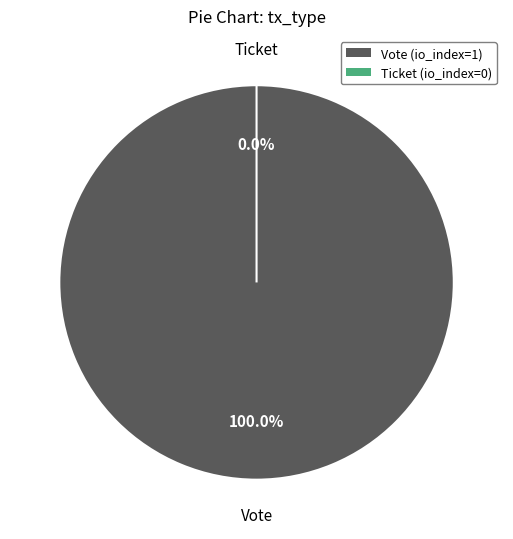

Count the number of slices in the pie.

2